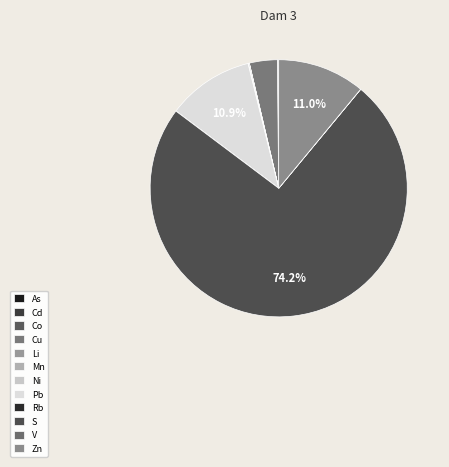

What is the change in value from As to S?

+75667.0